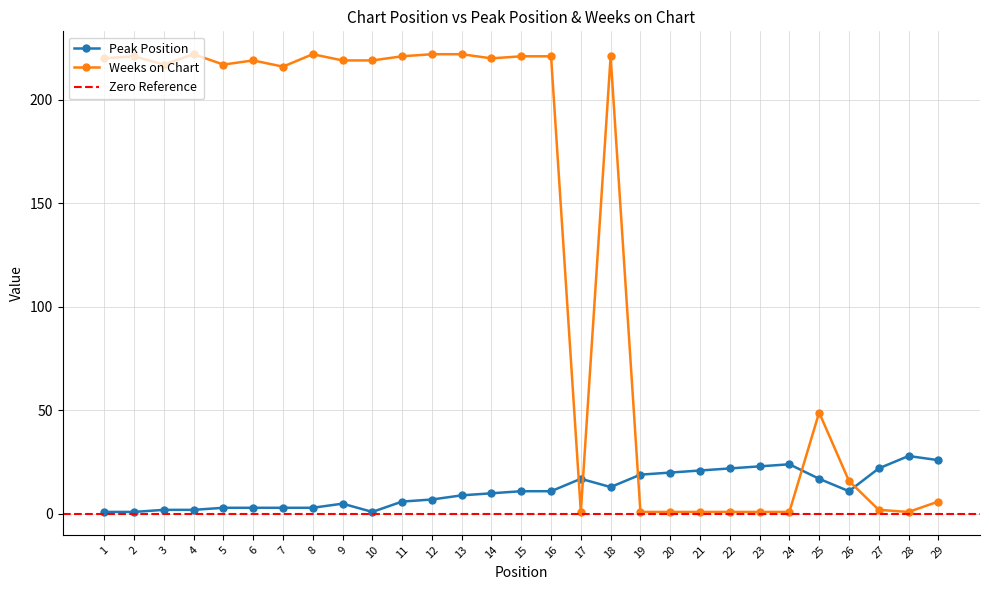

Between 9 and 12, which series saw the biggest shift?

Weeks on Chart